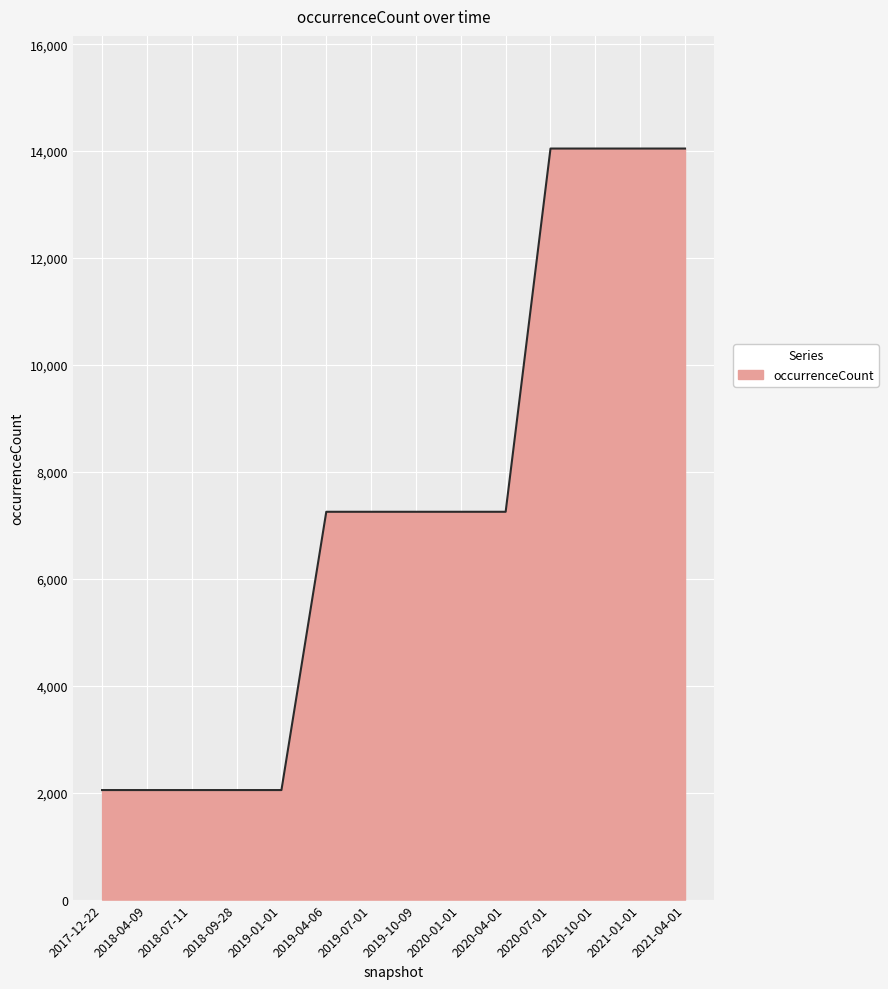

What is the difference between the maximum and minimum values?

11999